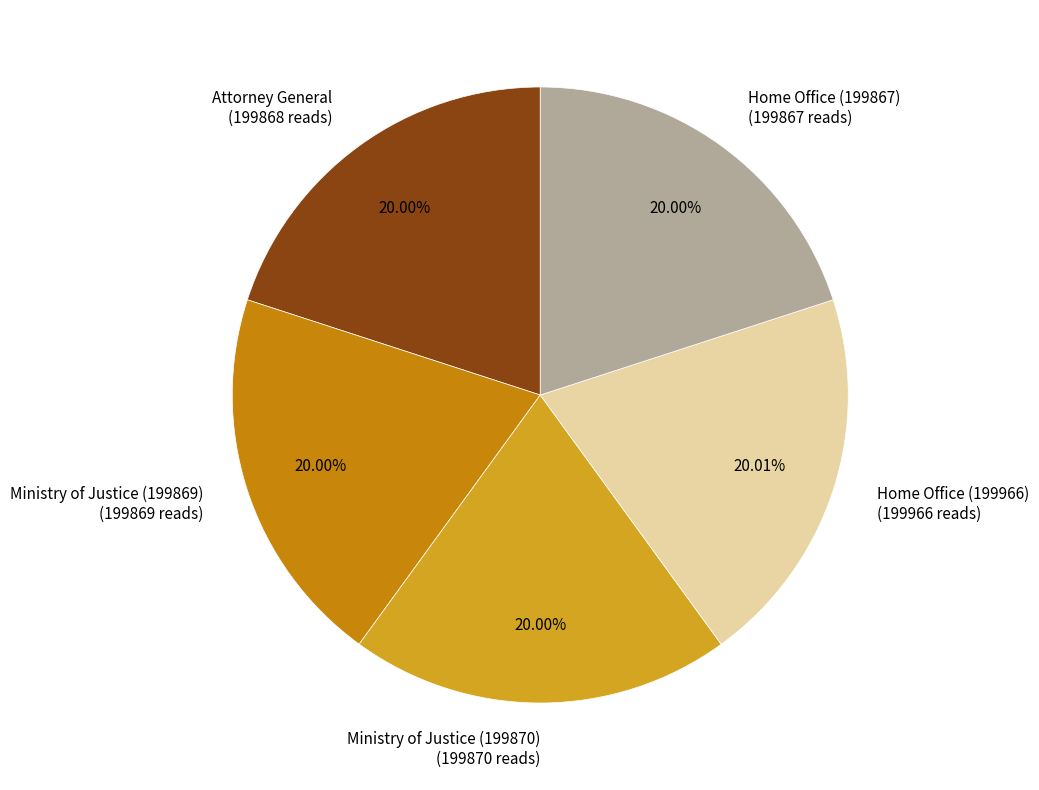

Does Home Office (199966) (199966 reads) account for over 50% of the chart?

No